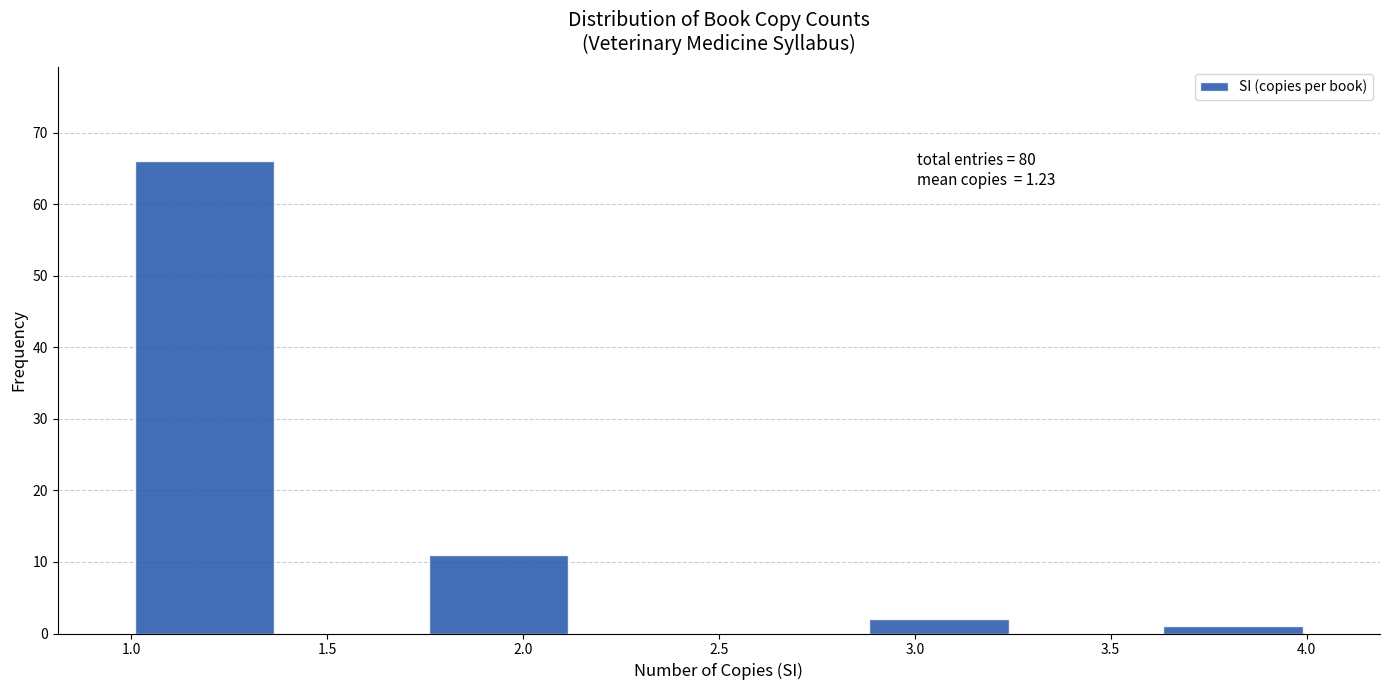

Over which range of the x-axis is the bar tallest?

1.000 to 1.375